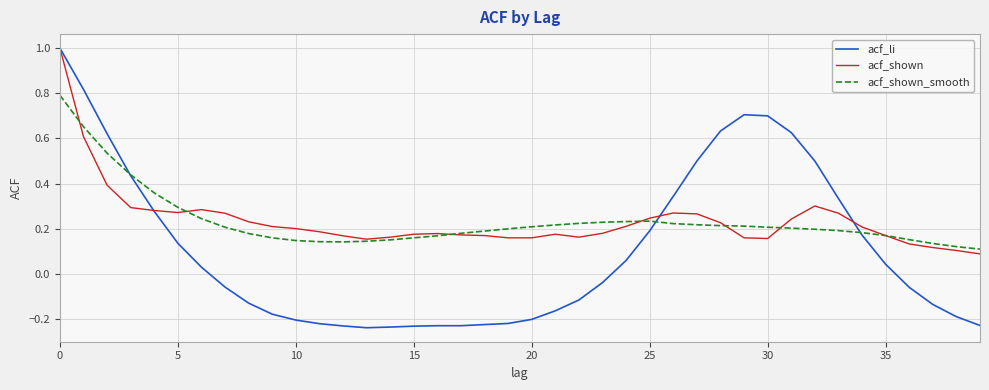

Which series has the widest spread of values?

acf_li